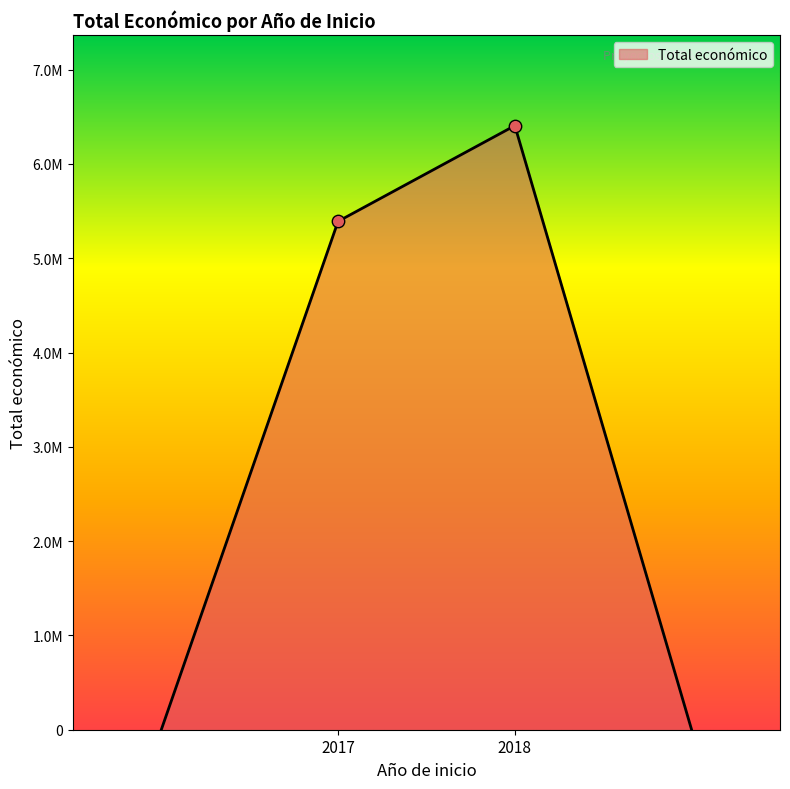

Is this an area chart (filled region under the line)?

Yes